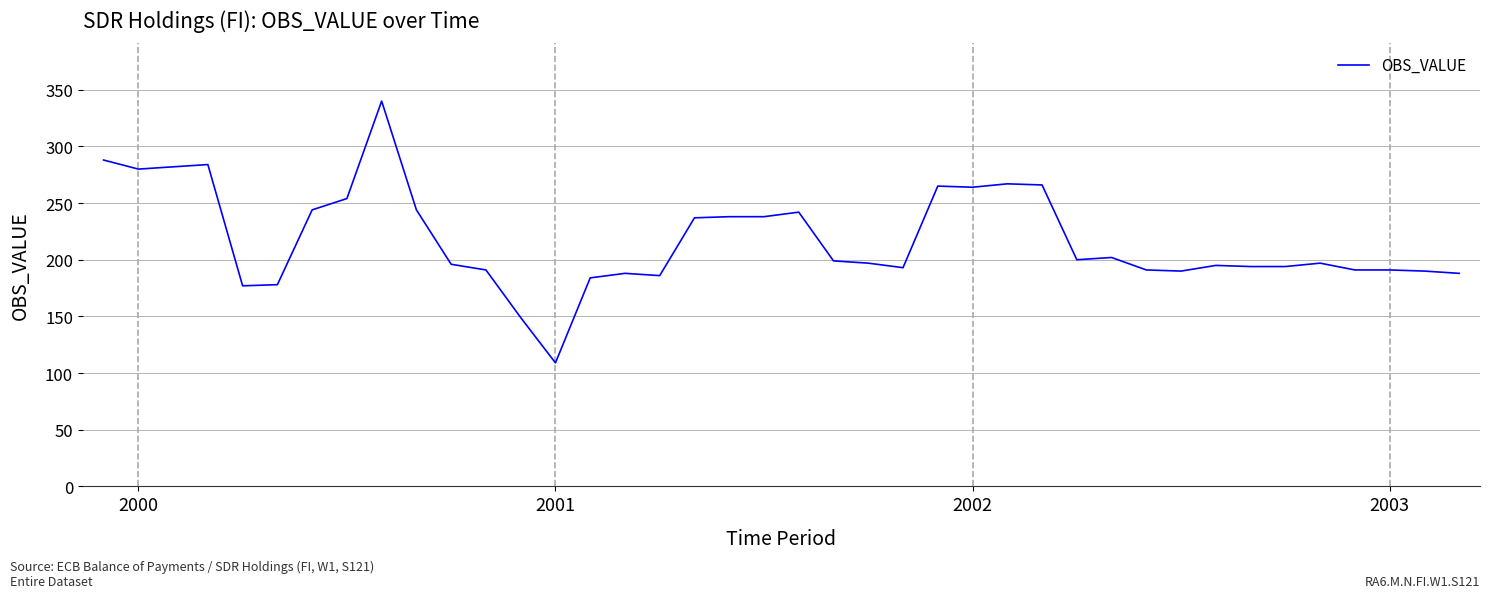

What is the maximum value shown in the chart?

340